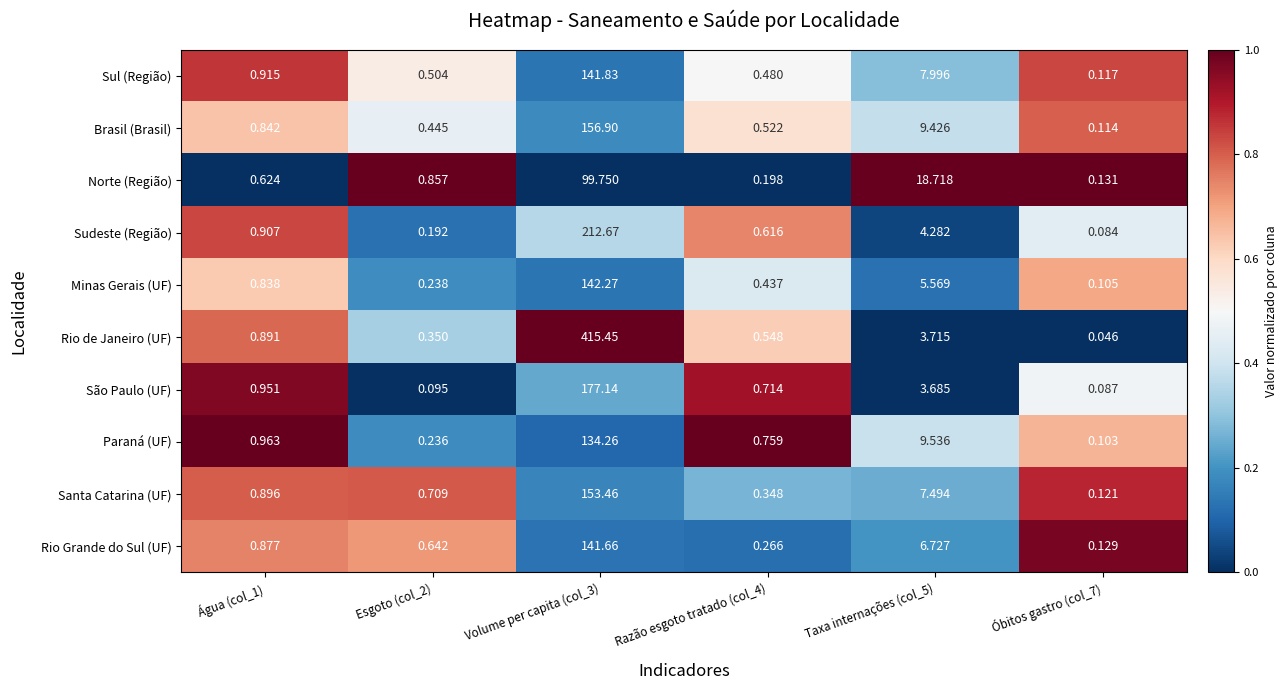

Rank the series at Óbitos gastro (col_7) from lowest to highest value.

Rio de Janeiro (UF), Sudeste (Região), São Paulo (UF), Paraná (UF), Minas Gerais (UF), Brasil (Brasil), Sul (Região), Santa Catarina (UF), Rio Grande do Sul (UF), Norte (Região)